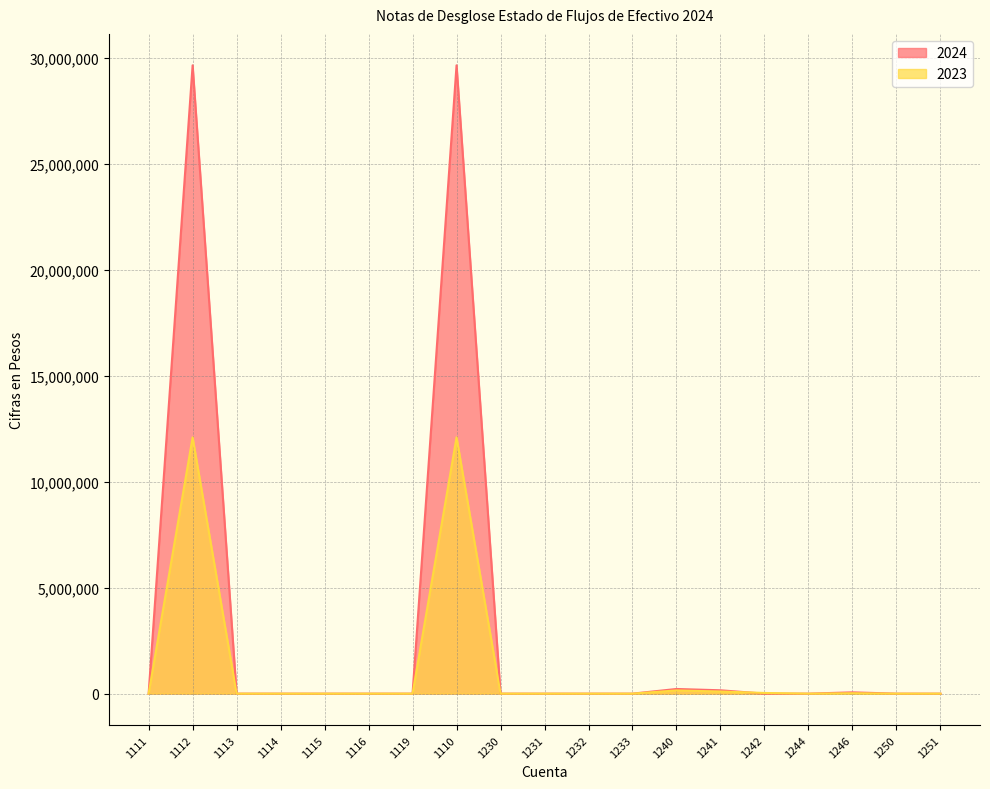

What is the label of the 6th point from the right?

1241